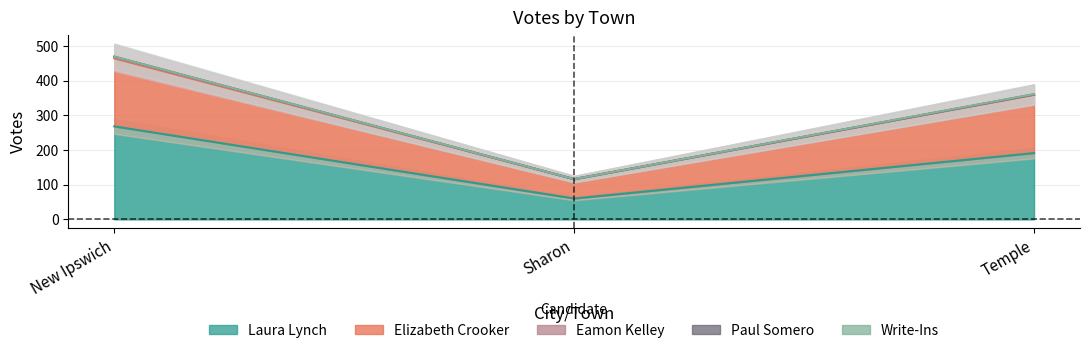

What is the maximum value for Write-Ins?

1